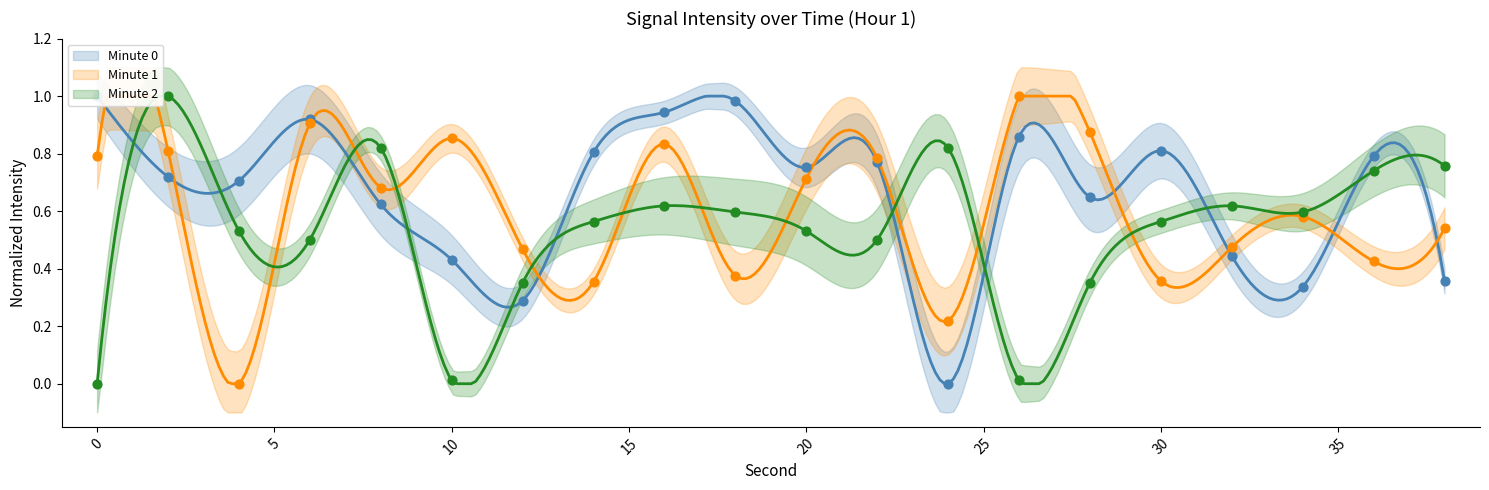

Is the value of intensity_min1 at 20 greater than the value of intensity_raw at 28?

Yes